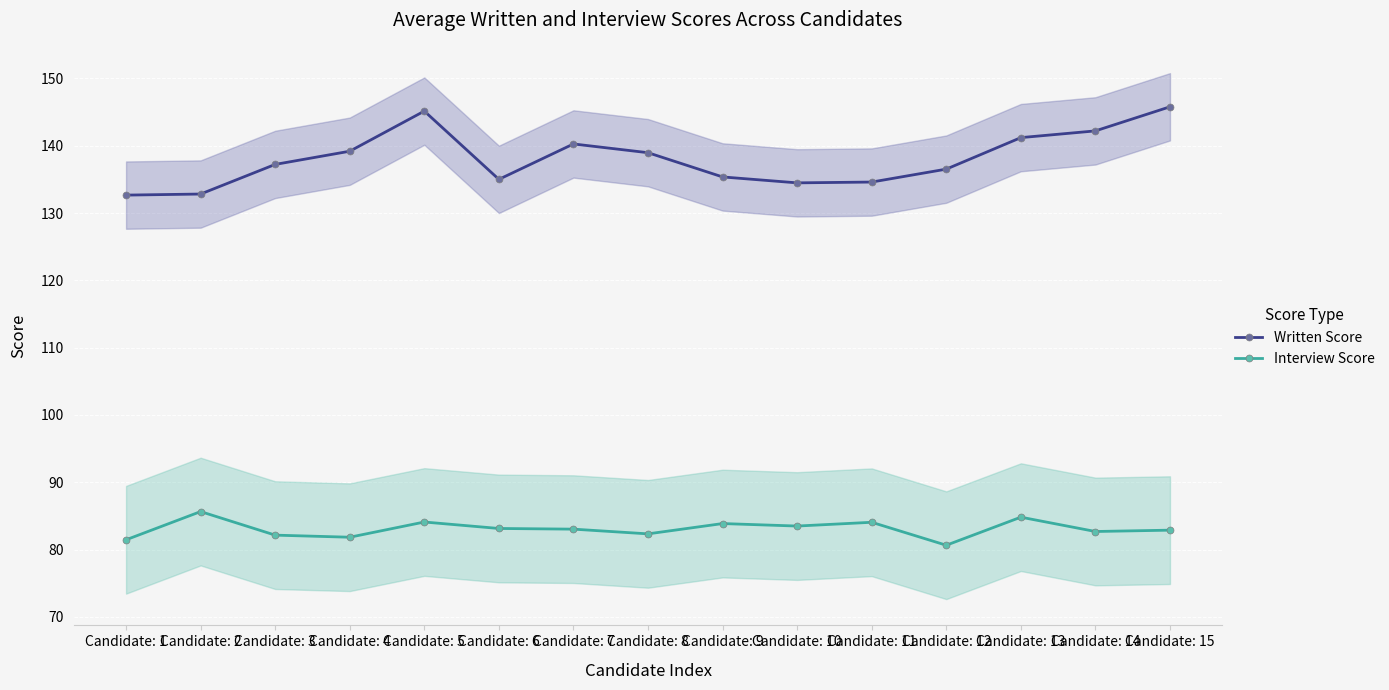

What is the value of the Interview Score point at the 8th from the left?

82.3